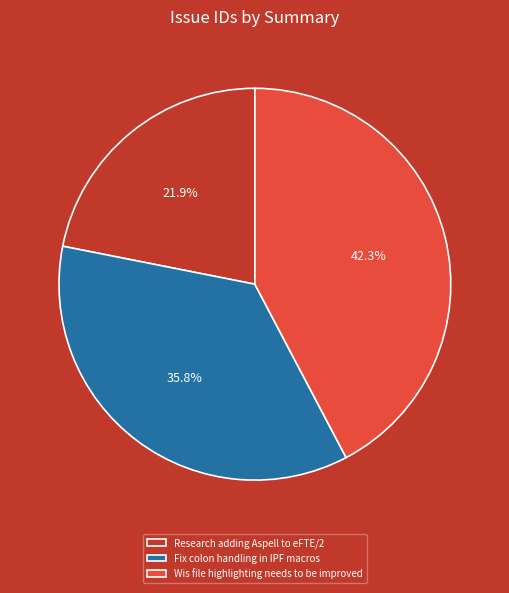

Does any single category account for the majority?

No